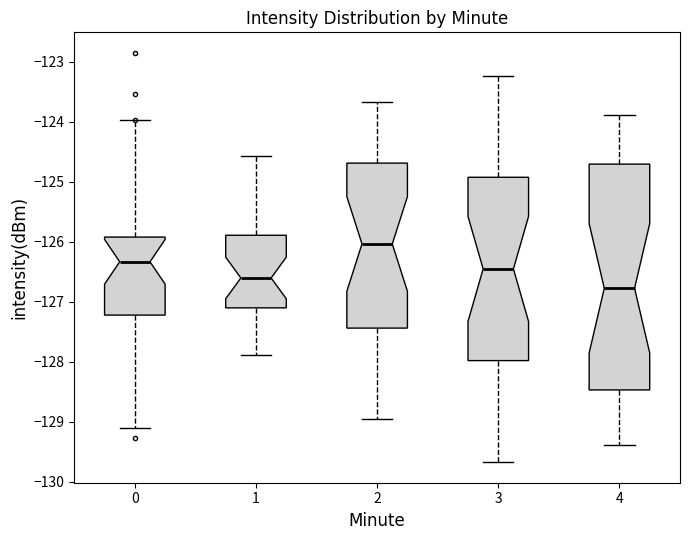

Where is the lower edge of the box at x = 4 on the y-axis? The values are not printed on the chart, so give them approximately, as read against the axis.

-128.5